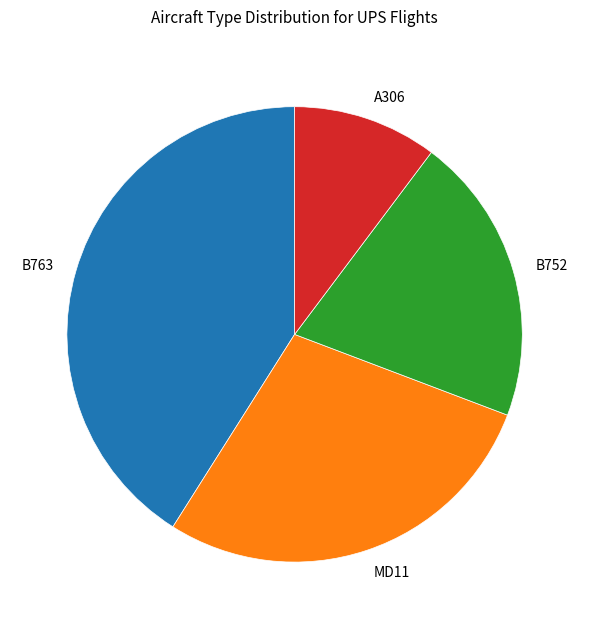

Which category has the smallest portion of the pie?

A306